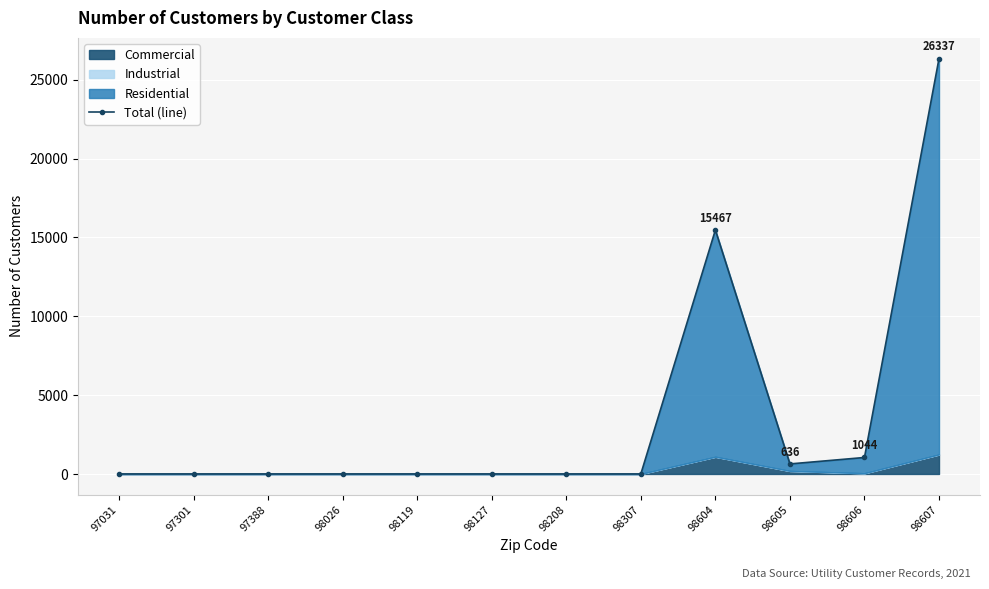

Which has a higher value, 98307 or 98605?

98605